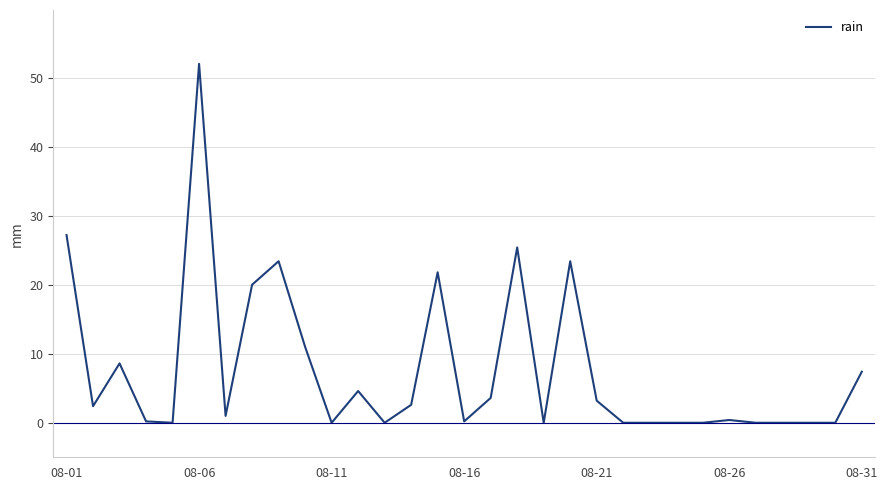

What is the maximum value shown in the chart?

52.0